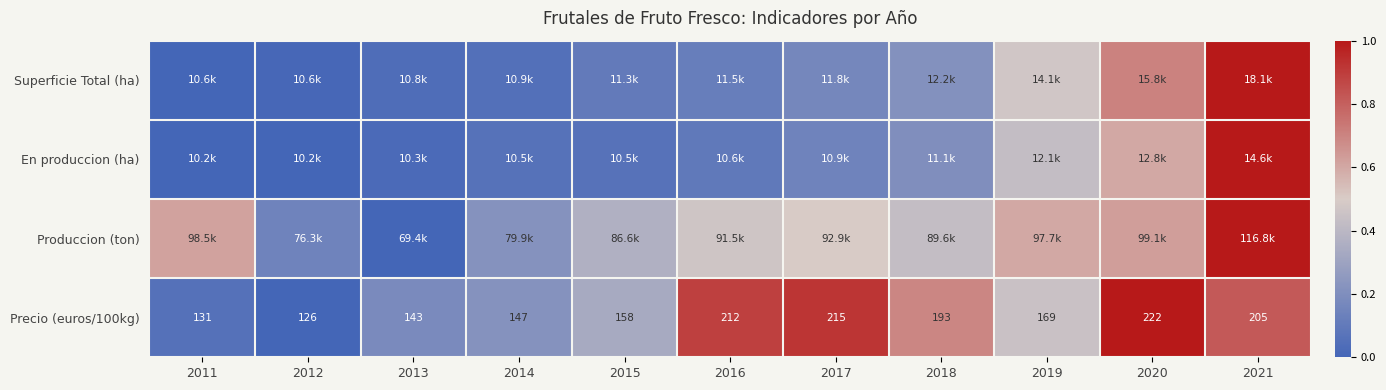

What is the difference between the highest and lowest values at 2016?

0.8